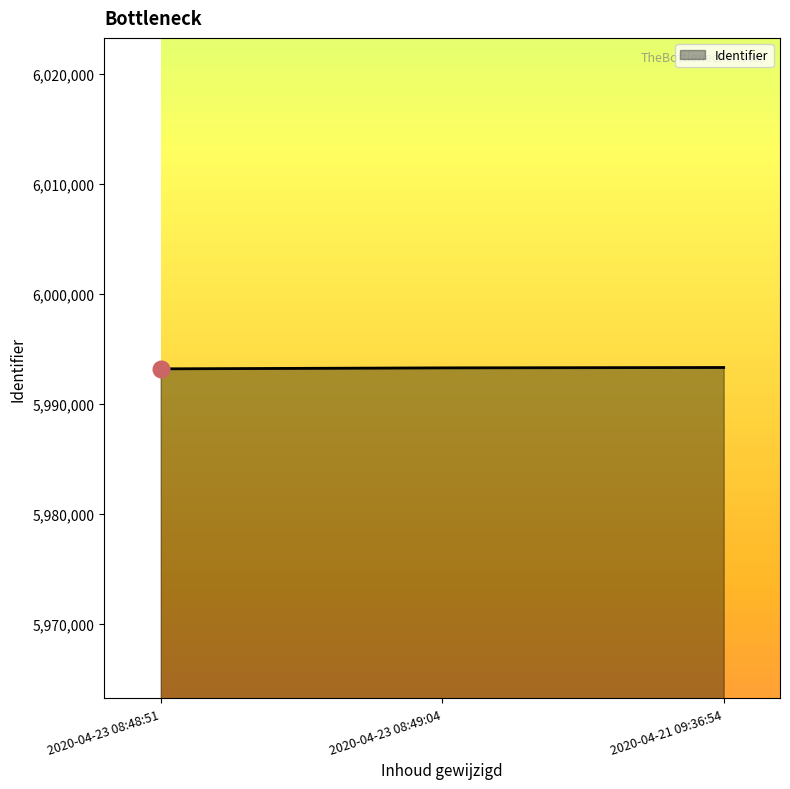

What is the sum of the values at 2020-04-21 09:36:54 and 2020-04-23 08:49:04?

11986589